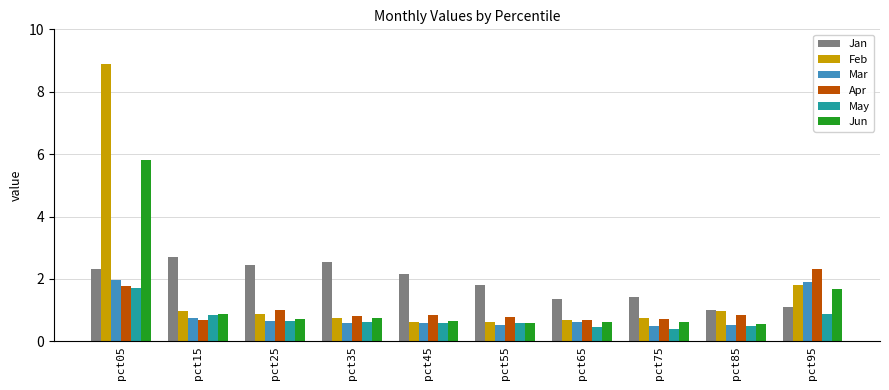

Which series has the widest spread of values?

Feb